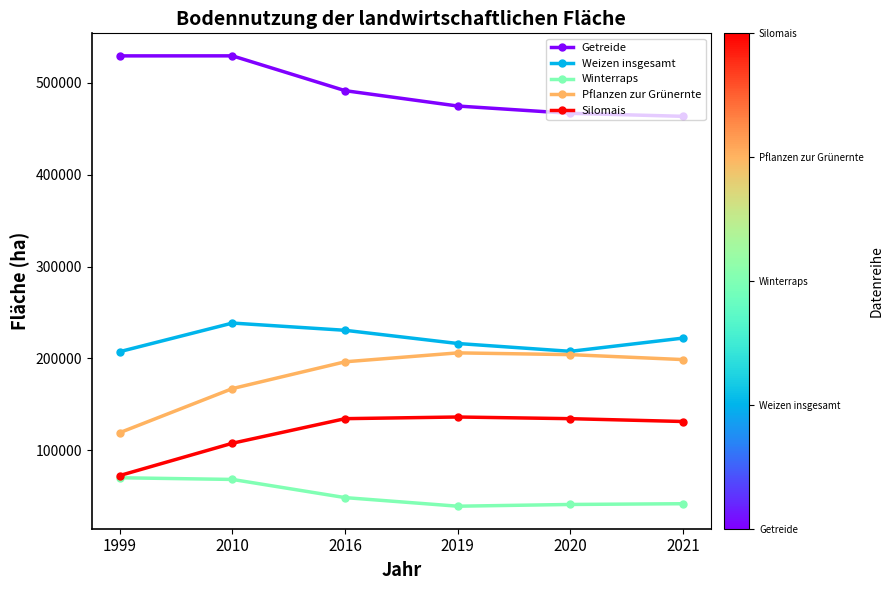

What is the total value across all series at 2010?

1110808